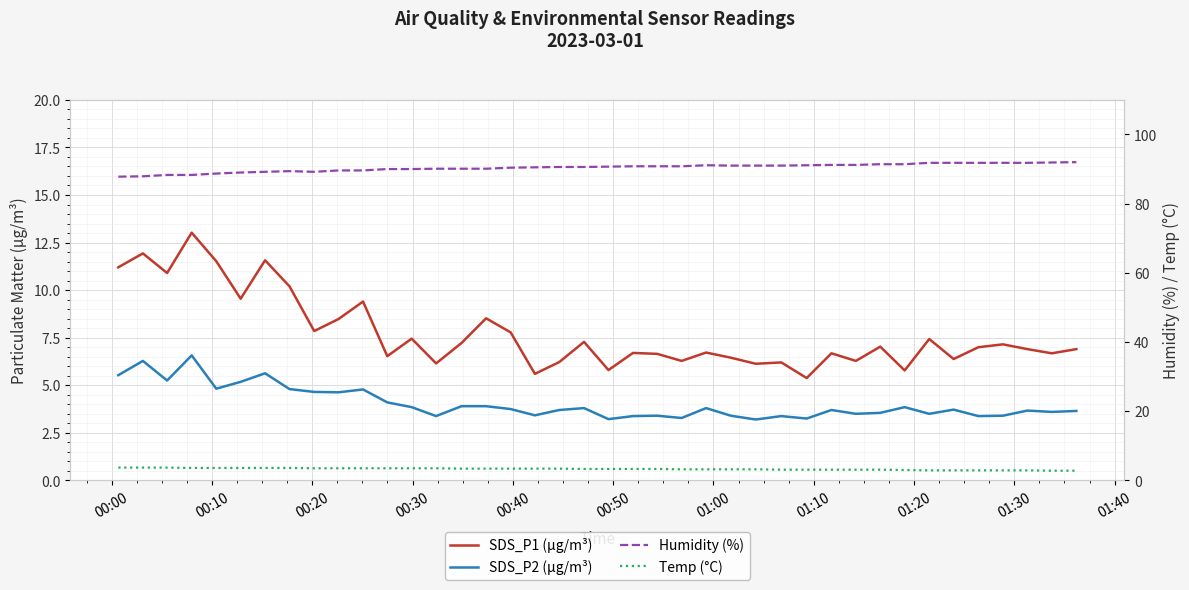

Does the chart display data point markers on the line(s)?

No